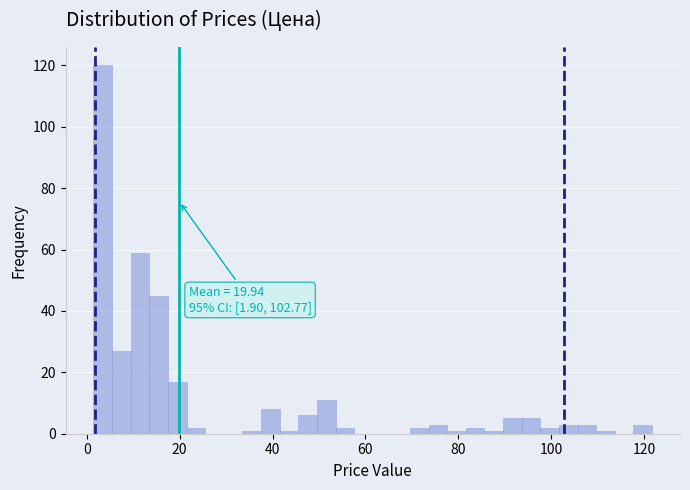

Read against the x-axis, roughly where is the centre of the tallest bar?

4